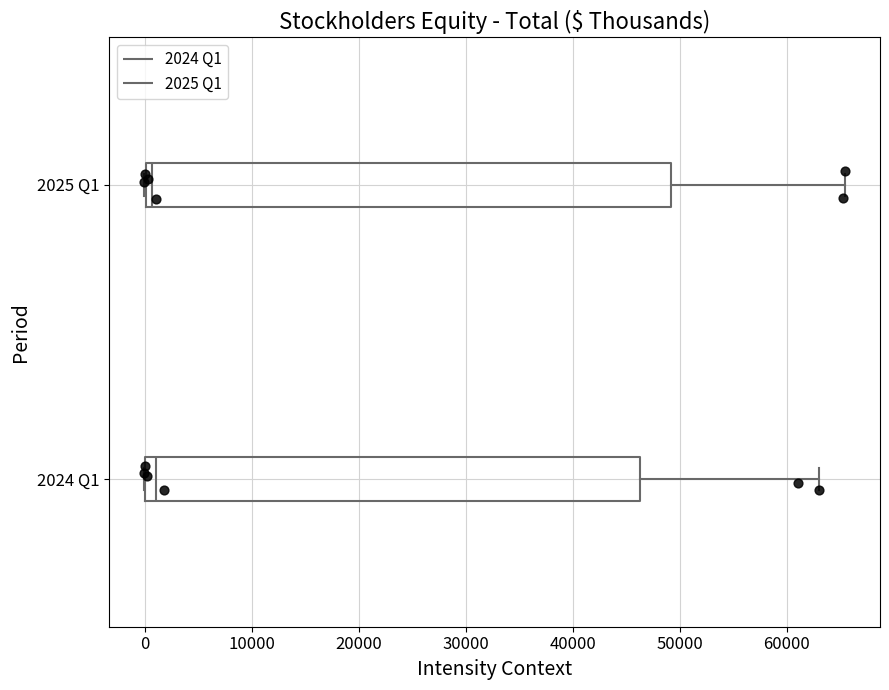

Reading bottom to top, read every box against the x-axis: the position of its median line, the range the box covers, and the ends of its whiskers. The values are not printed on the chart, so give them approximately, as read against the axis.

2024 Q1: median 1000, box 0 to 46000, whiskers 0 to 63000
2025 Q1: median 1000, box 0 to 49000, whiskers 0 to 65000